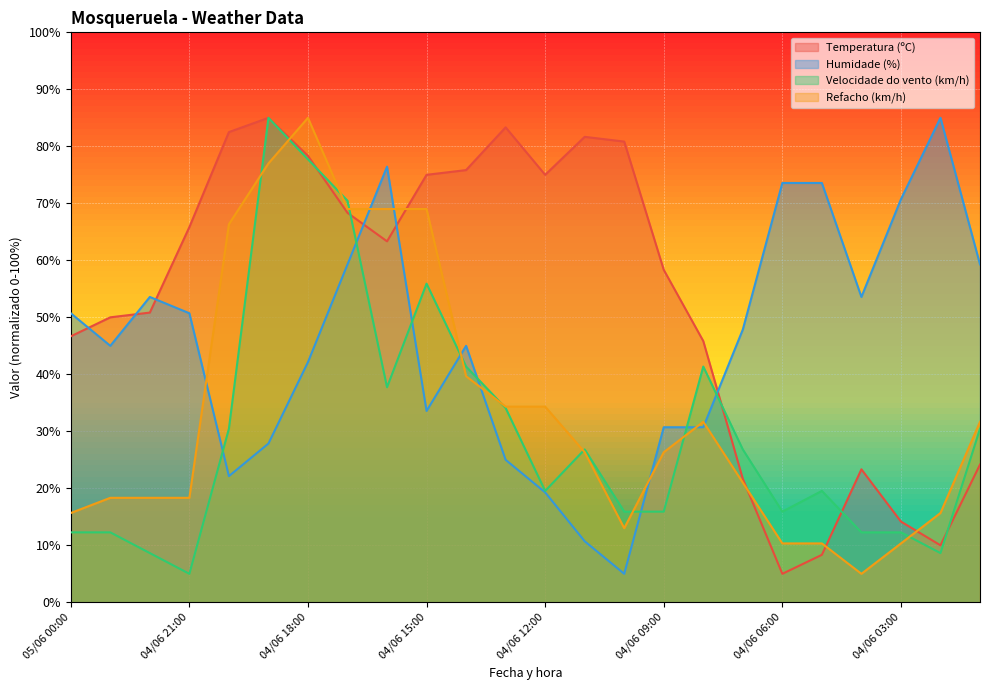

At which label does Humidade (%) reach its minimum?

04/06 10:00